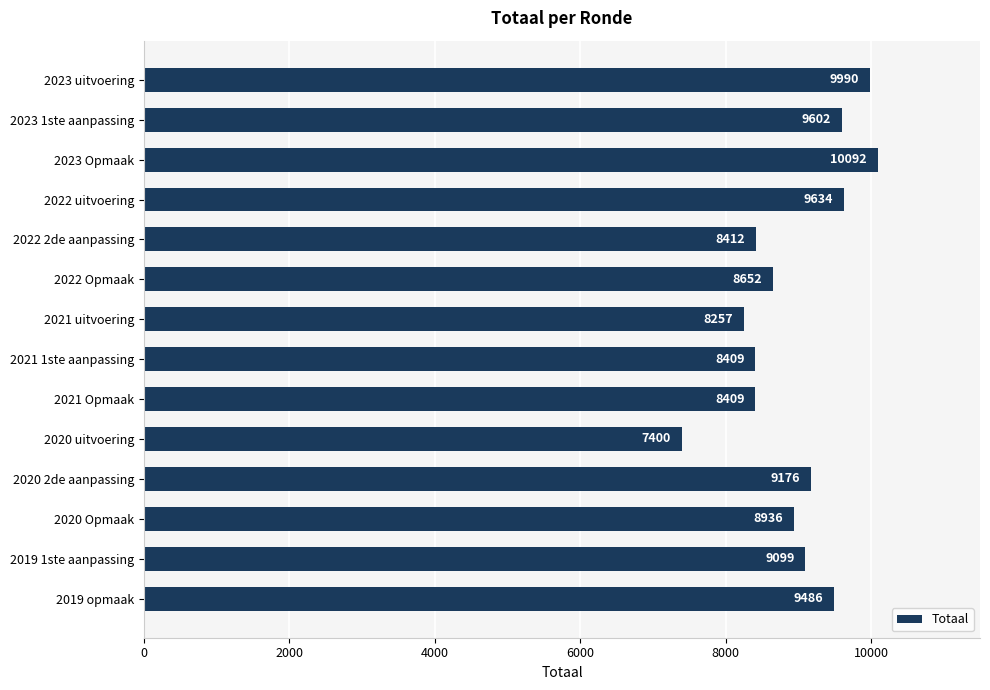

Does the chart contain any negative values?

No